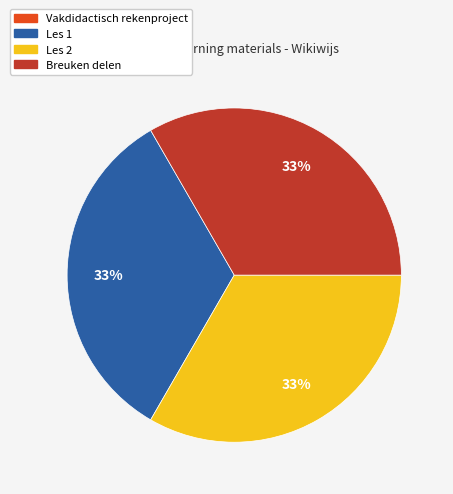

Is Les 2 the majority of the pie?

No